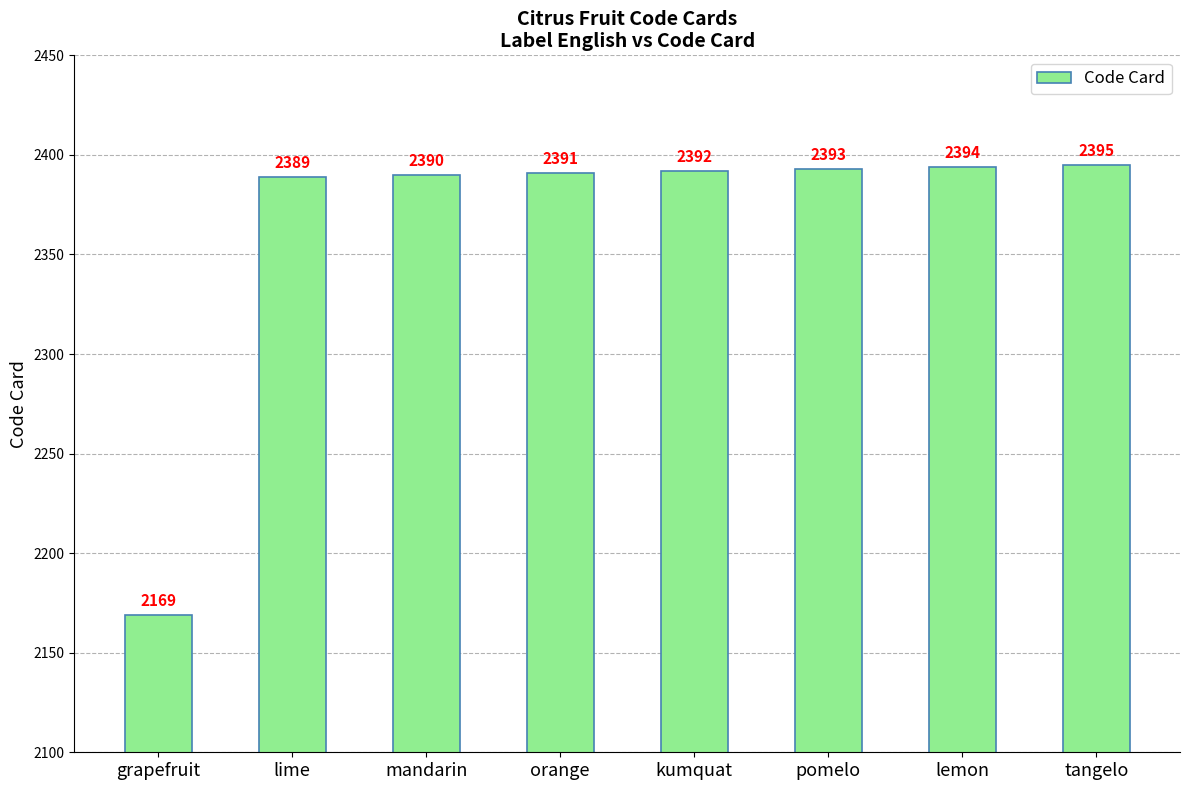

What is the difference between the maximum and minimum values?

226